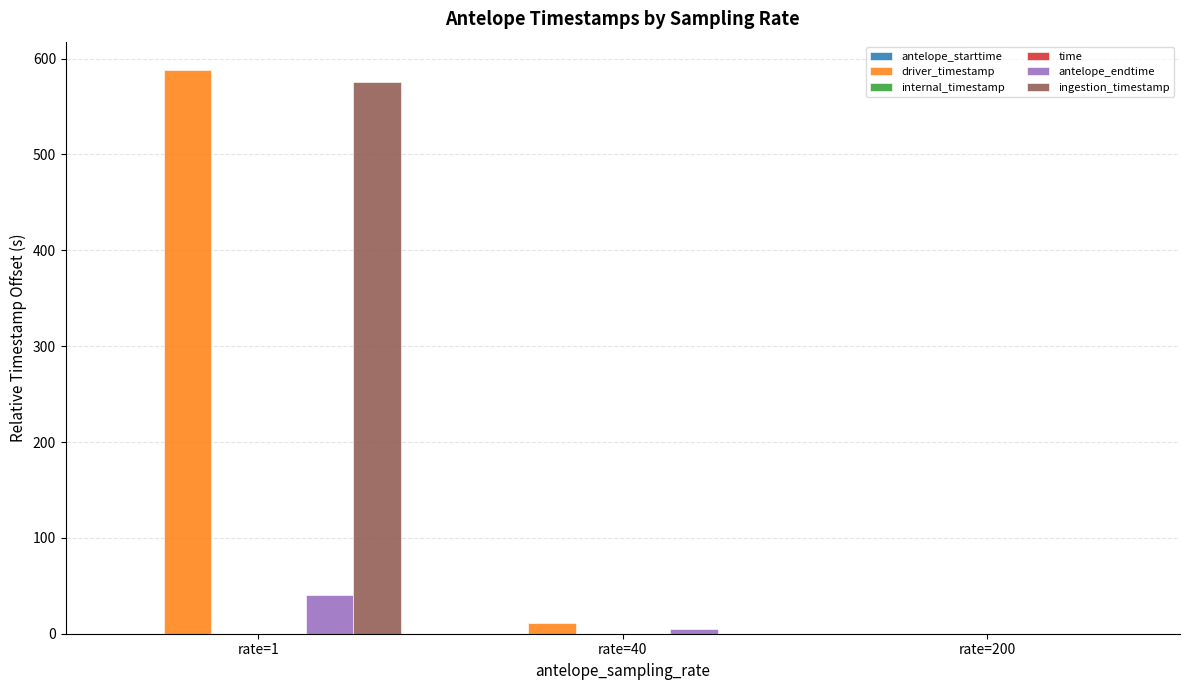

What is the greatest value displayed?

588.2